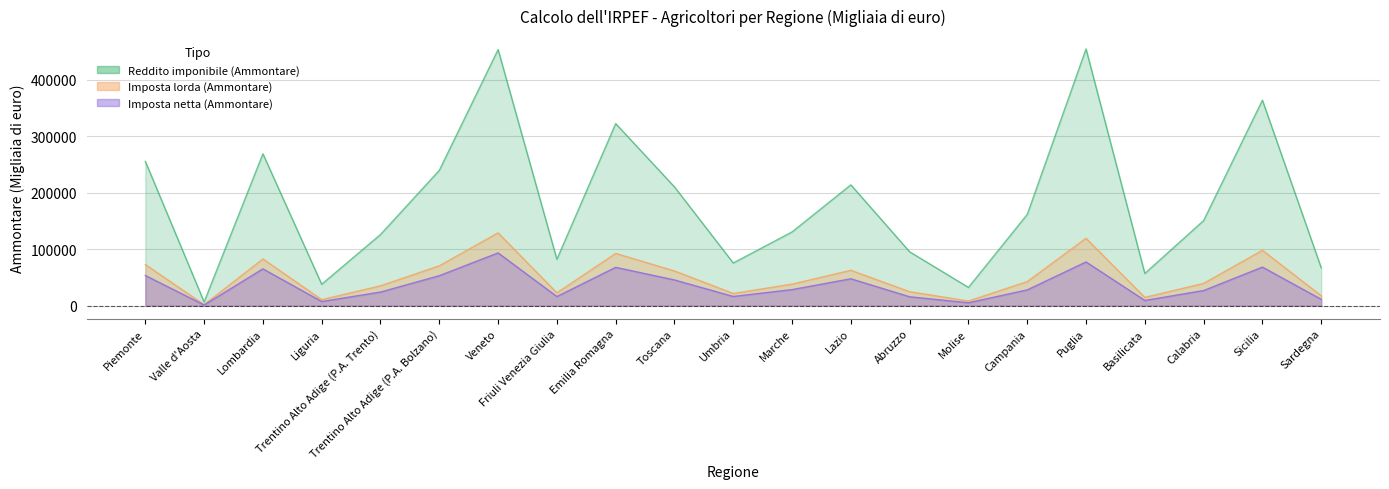

True or false: Imposta netta (Ammontare) and Imposta lorda (Ammontare) intersect in this chart.

False